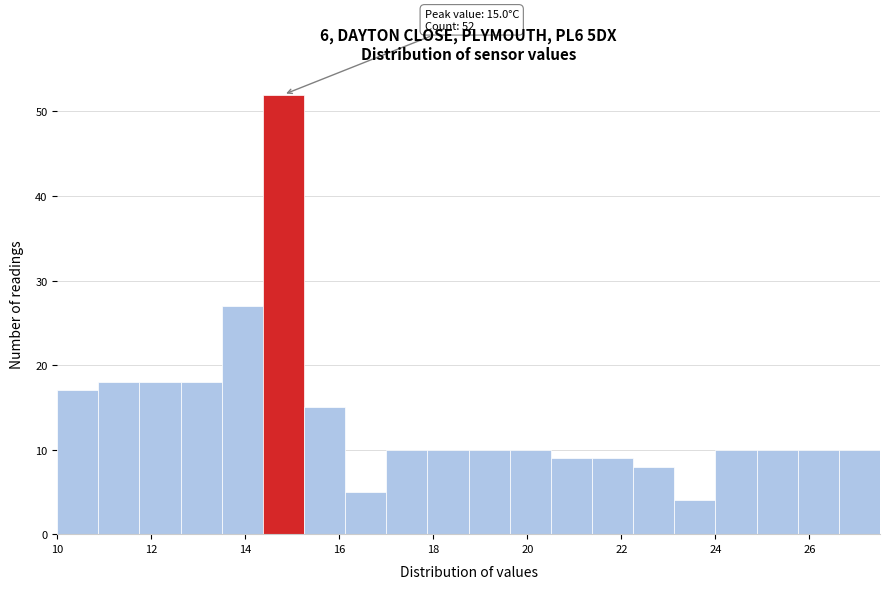

Which range on the x-axis has the tallest bar?

14.4 to 15.2